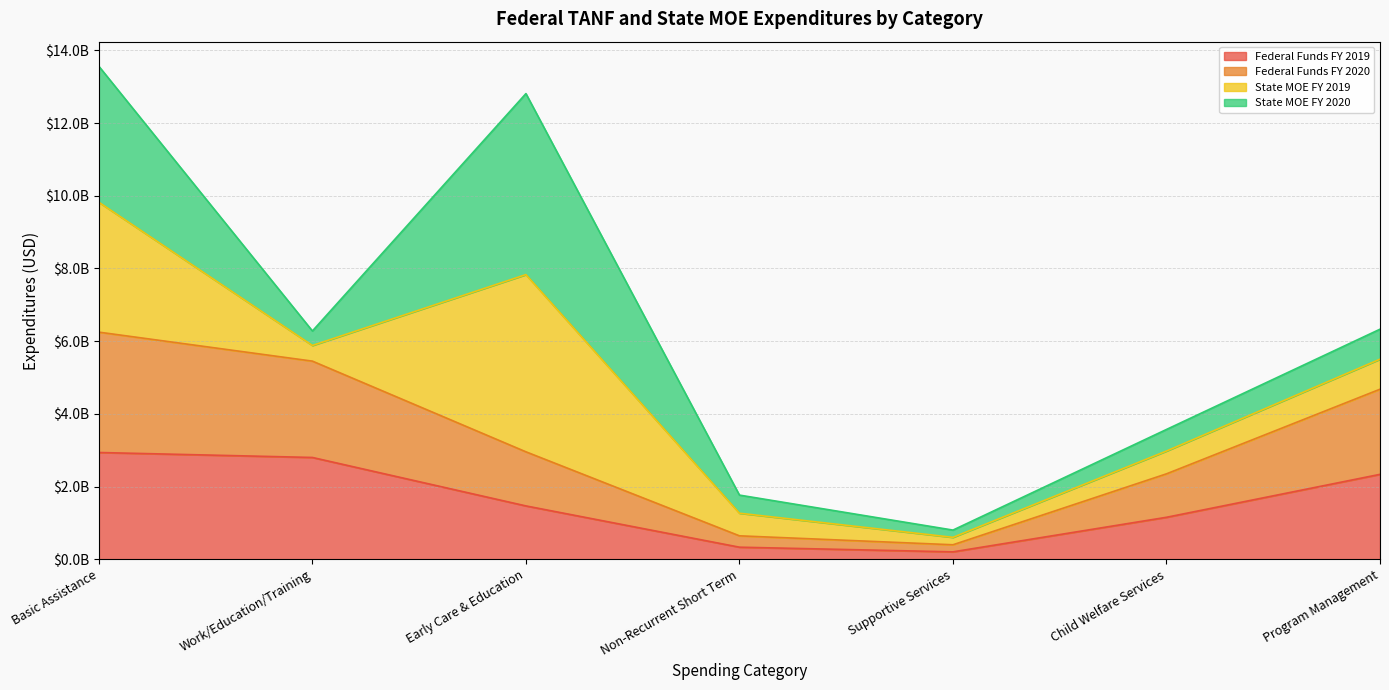

What is the minimum value shown in the chart?

204362013